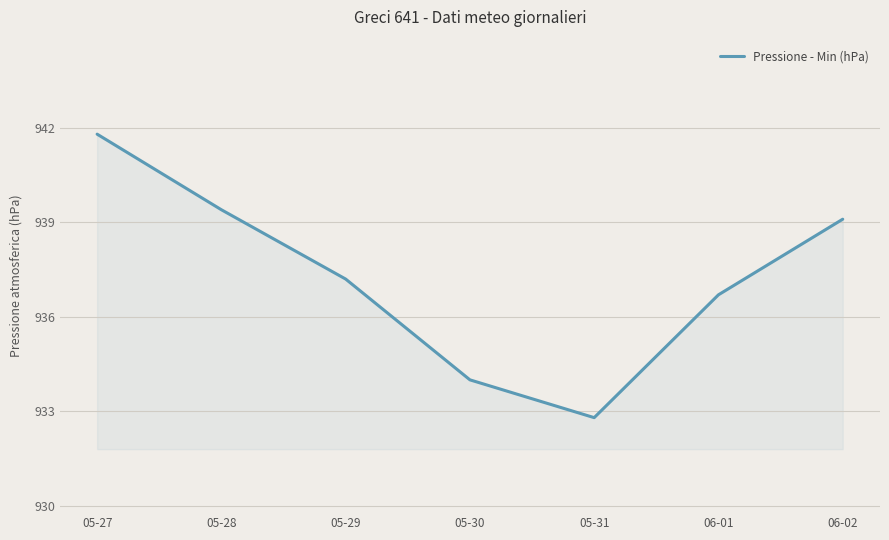

How many lines are shown in the chart?

1